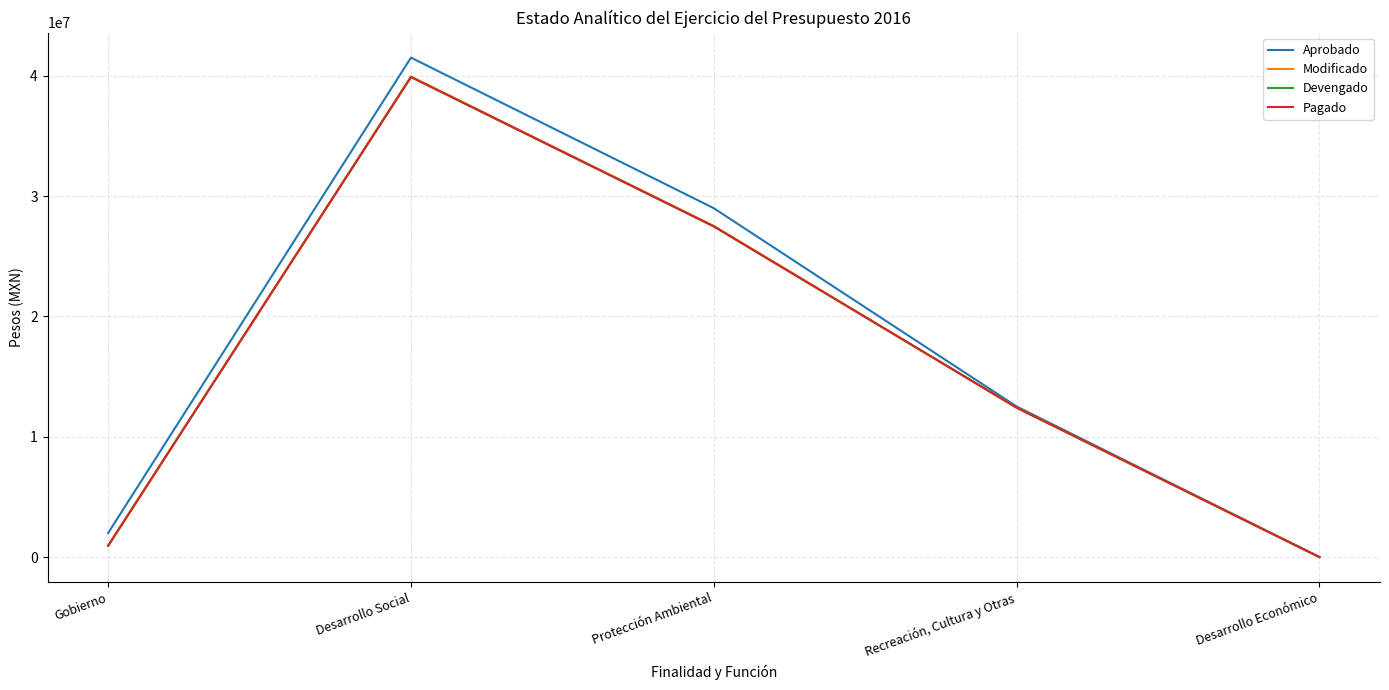

How many lines are shown in the chart?

4